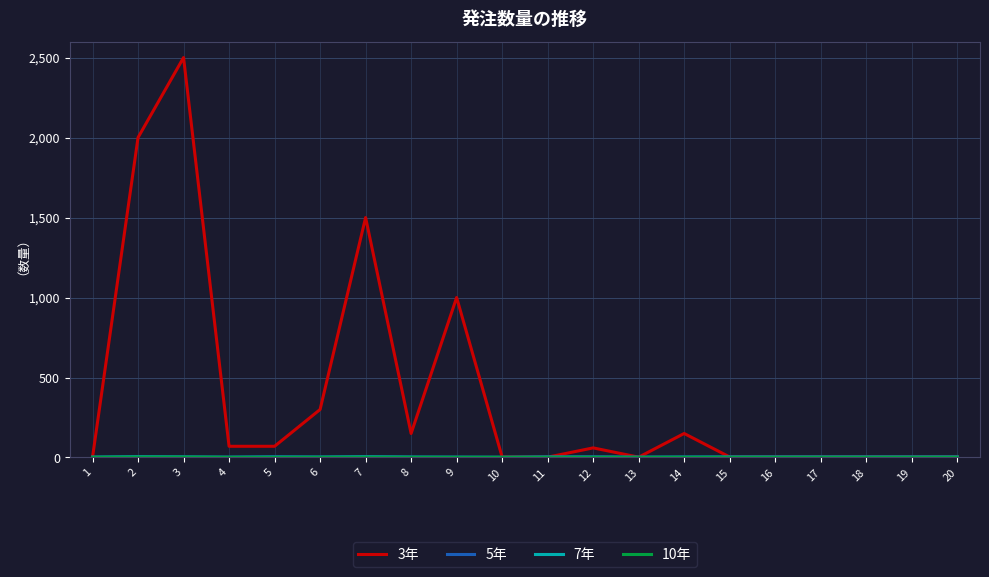

Which series has the largest total across all categories?

3年